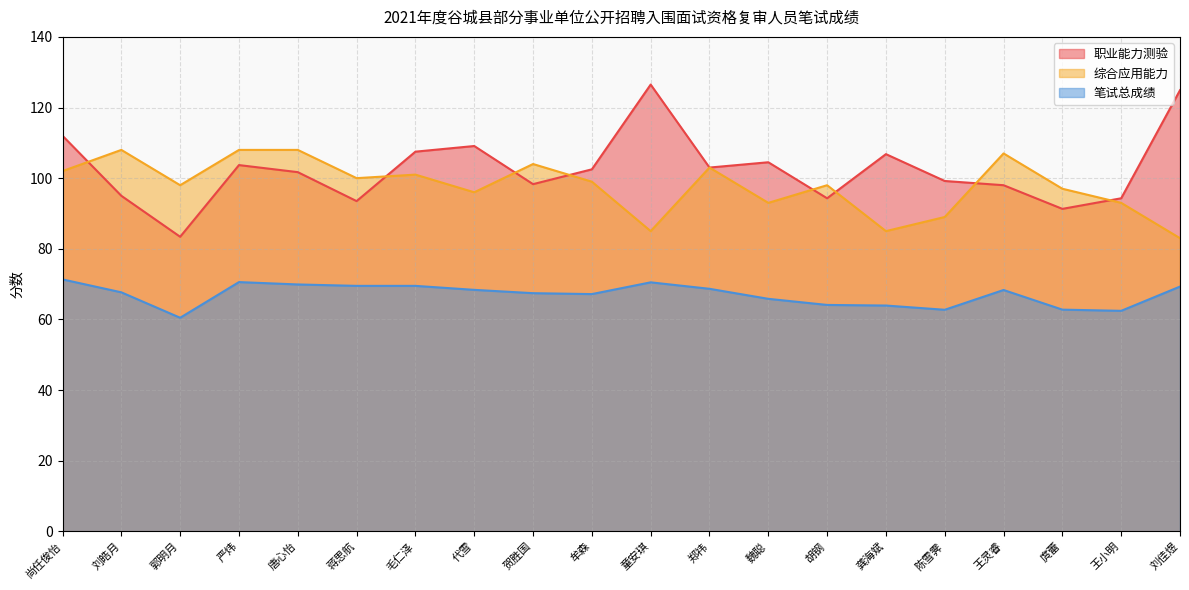

At how many categories does at least one series exceed 78?

20